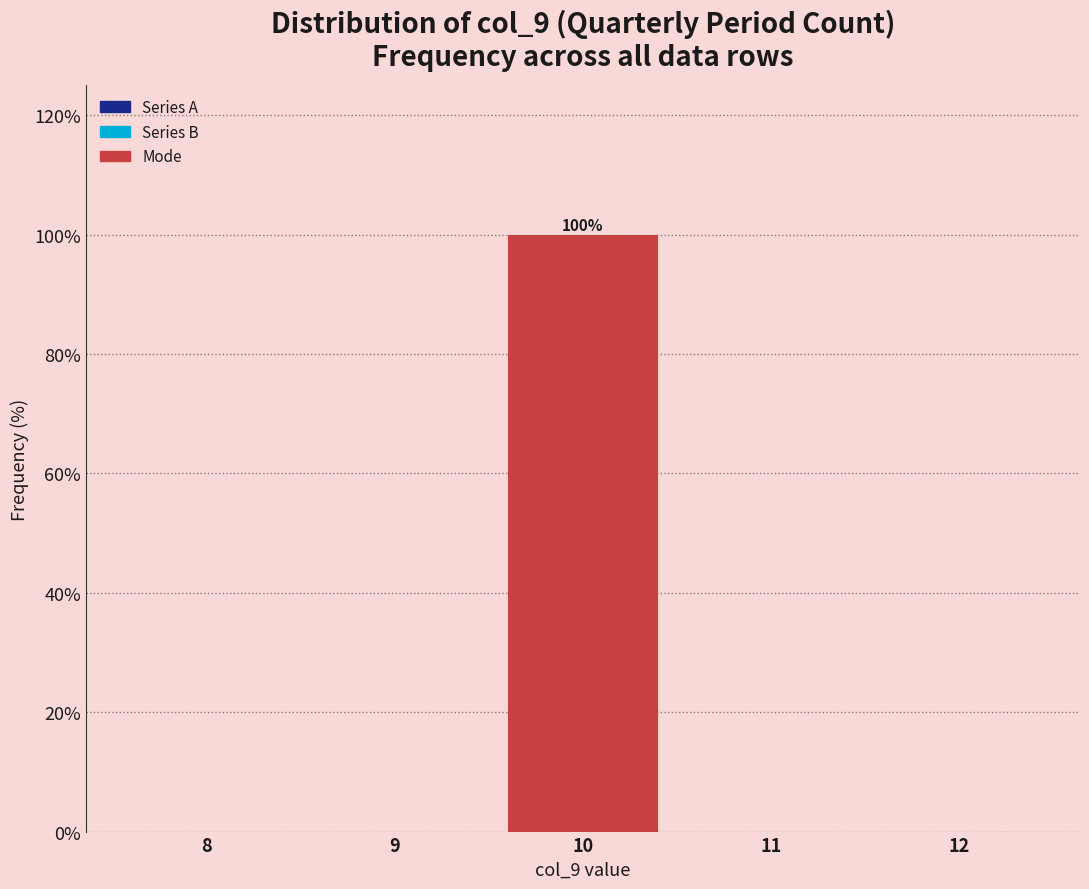

Over which range of the x-axis is the bar tallest?

9.5 to 10.5